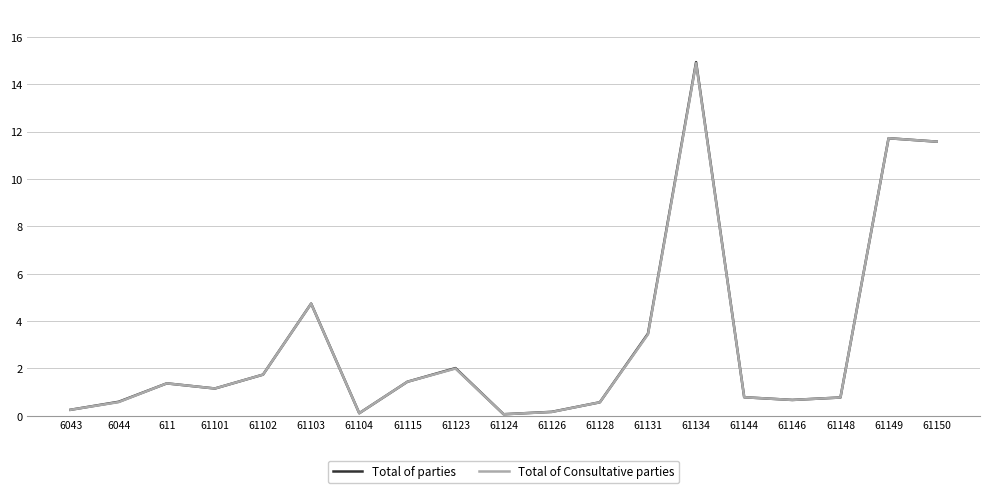

The Total of Consultative parties series shows 1.7 at 61102. True or false?

True